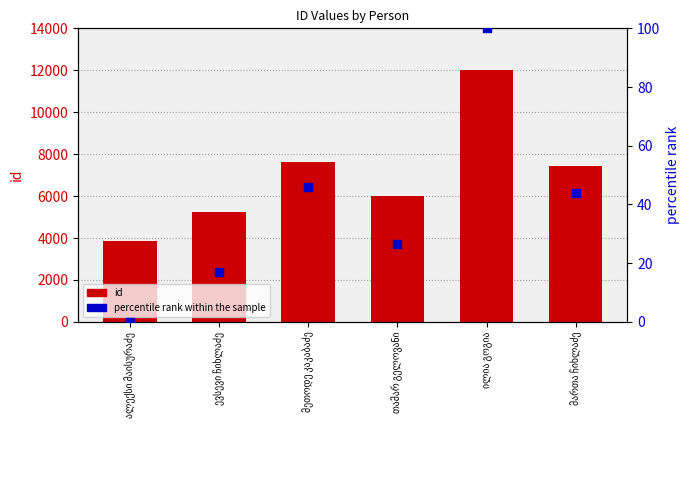

What is the total value across all series at თამარ გელოვანი?

6033.4